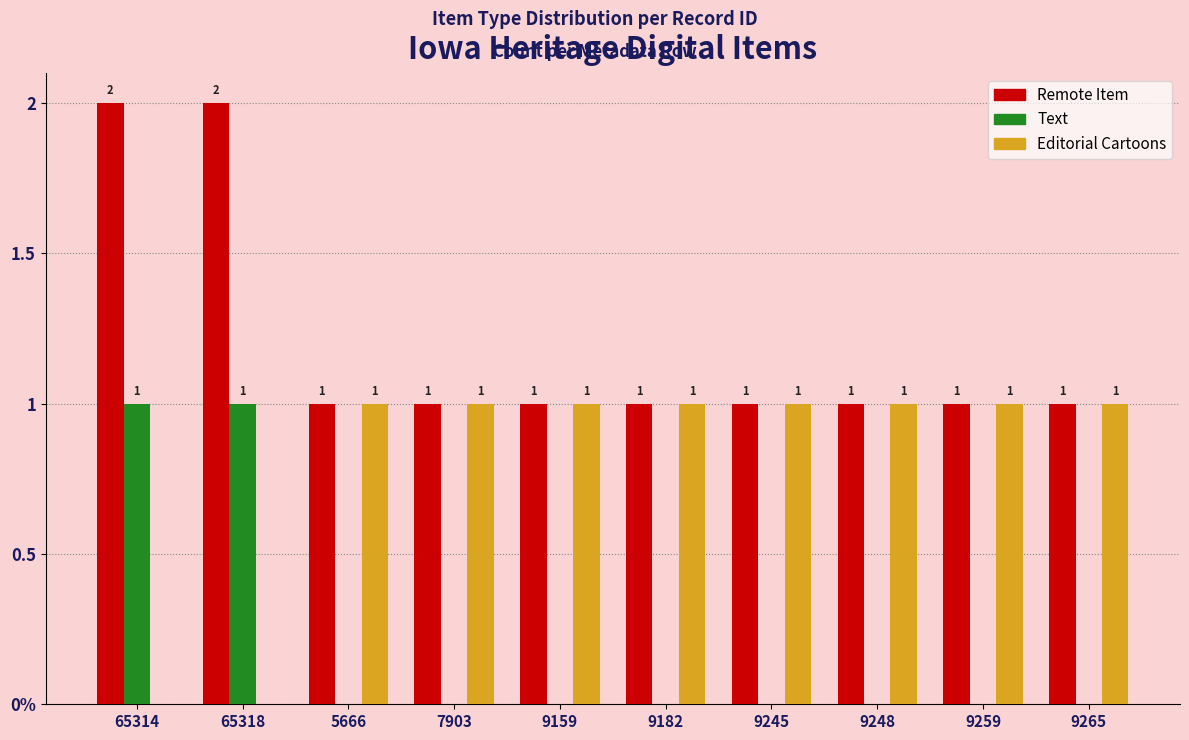

Are the bars horizontal?

No